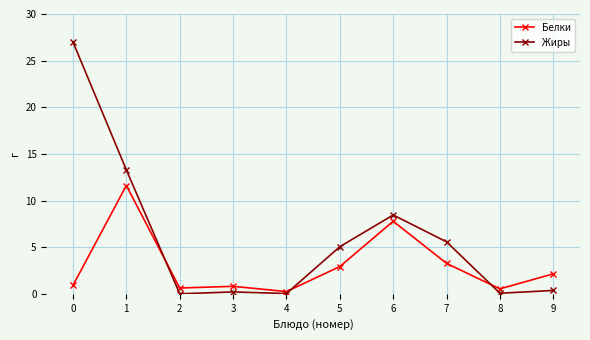

How many series are shown in this chart?

2